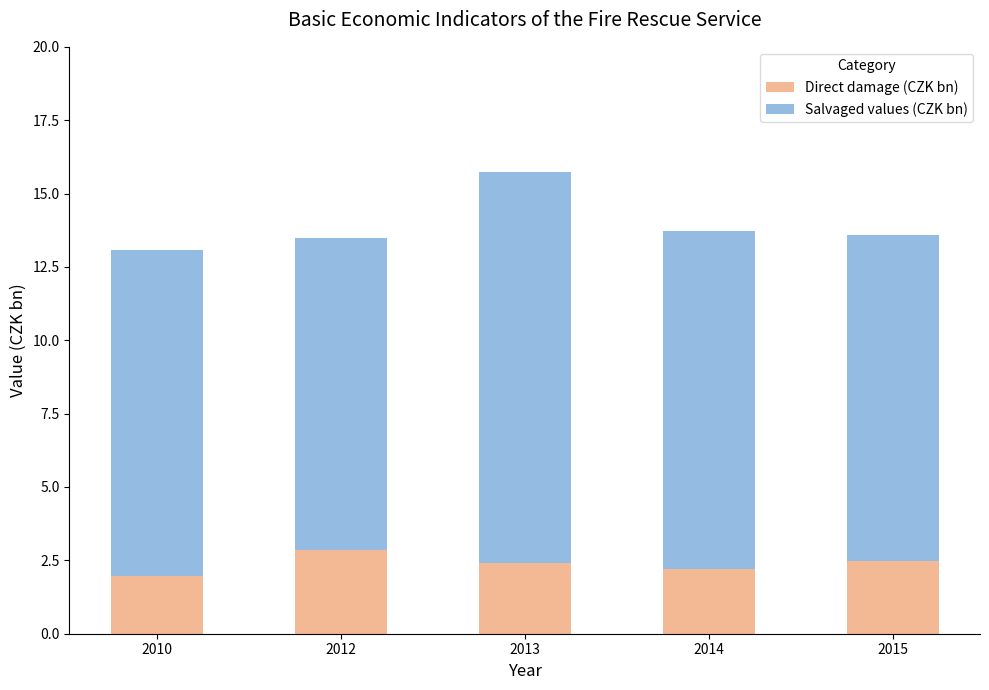

What is the total value across all series at 2013?

15.7